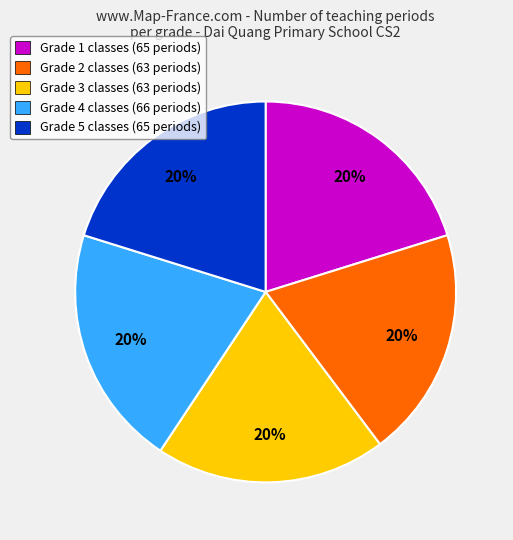

Does Grade 3 classes (63 periods) account for over 50% of the chart?

No